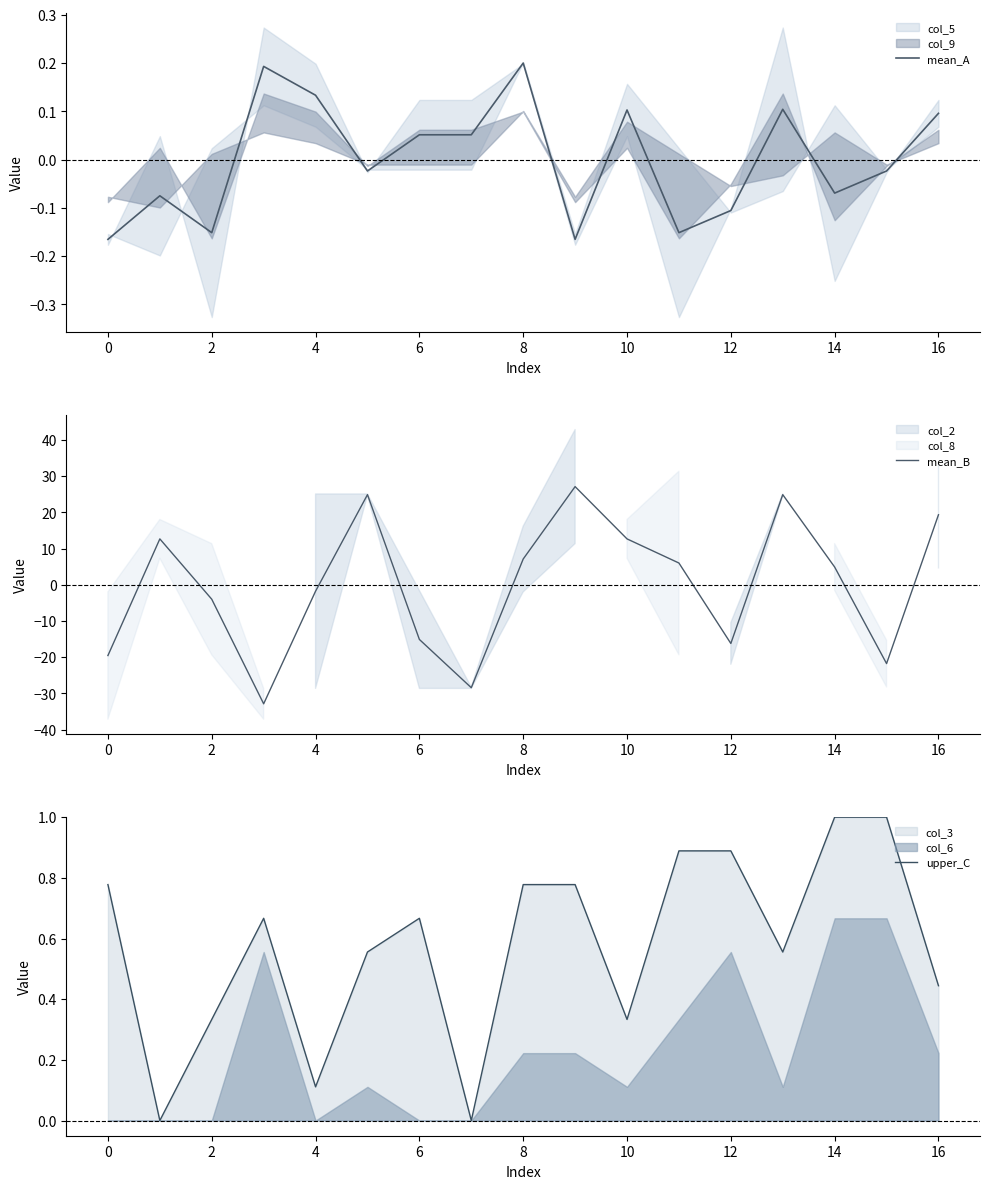

What is the difference between the maximum and minimum values in the upper_C series?

1.0